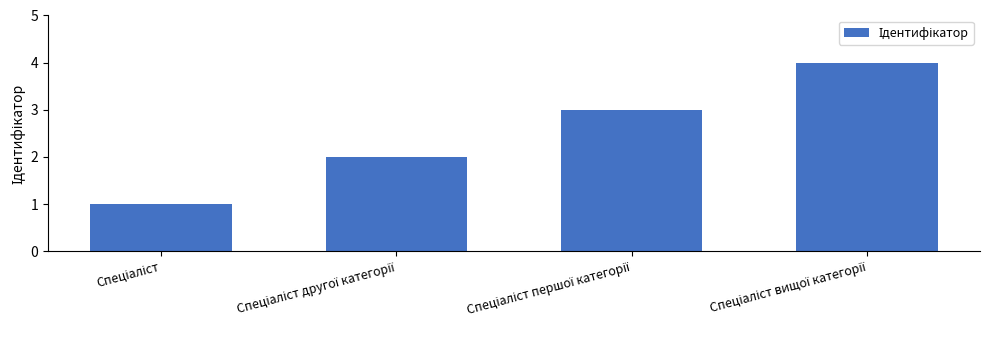

What is the greatest value displayed?

4